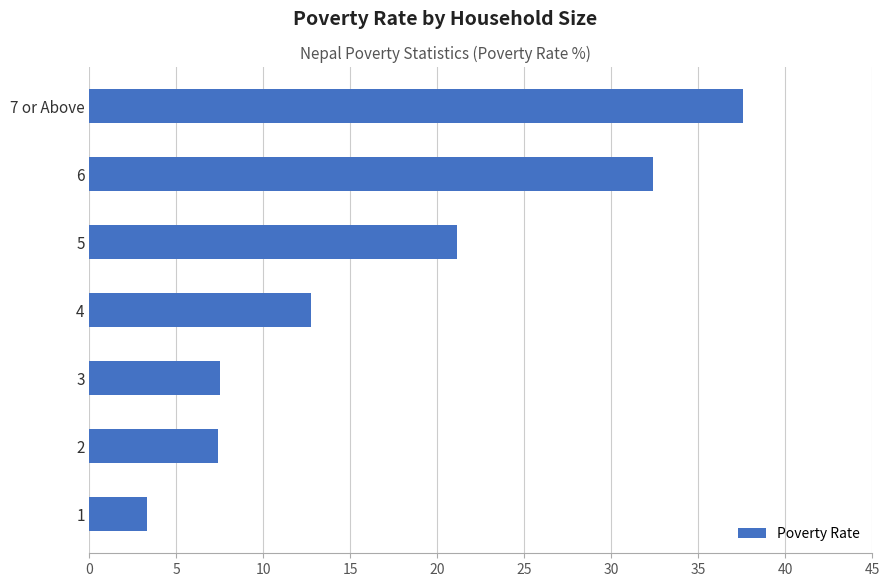

Is it true that the value at 2 is 7.4?

True